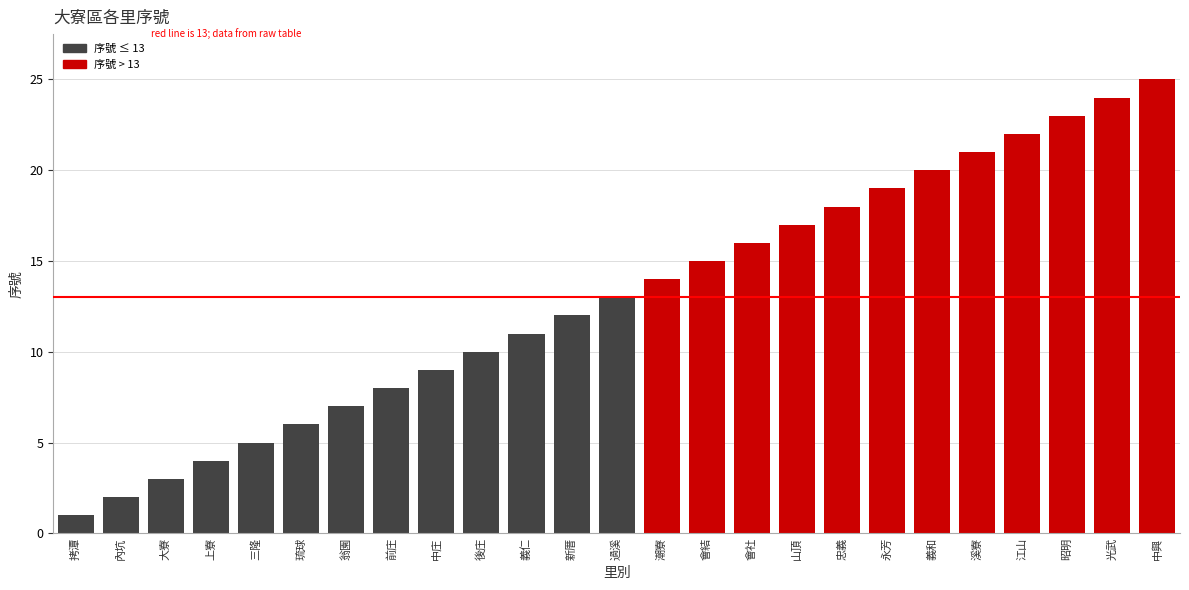

List the labels in order of value, largest first.

中興, 光武, 昭明, 江山, 溪寮, 義和, 永芳, 忠義, 山頂, 會社, 會結, 潮寮, 過溪, 新厝, 義仁, 後庄, 中庄, 前庄, 翁園, 琉球, 三隆, 上寮, 大寮, 內坑, 拷潭